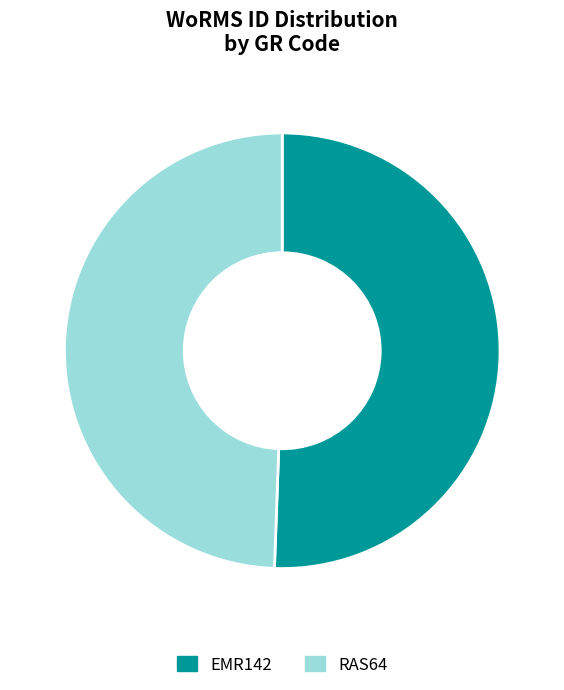

What is the largest slice in the pie chart?

EMR142